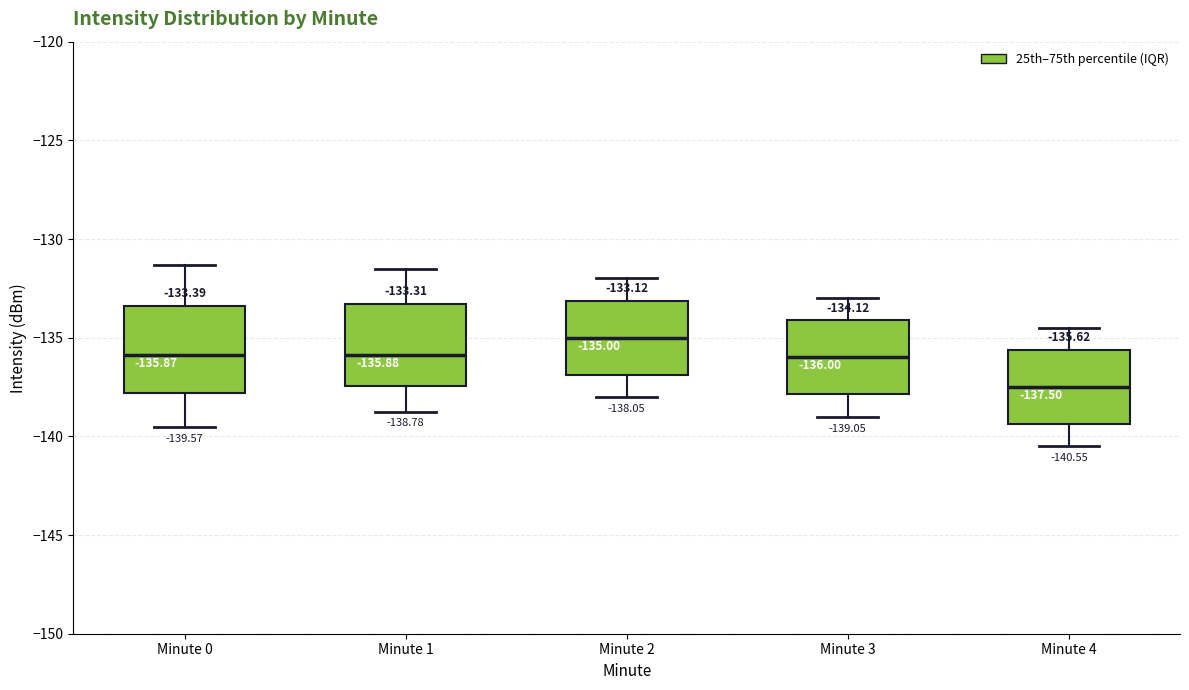

Which box's median line is the lowest?

Minute 4